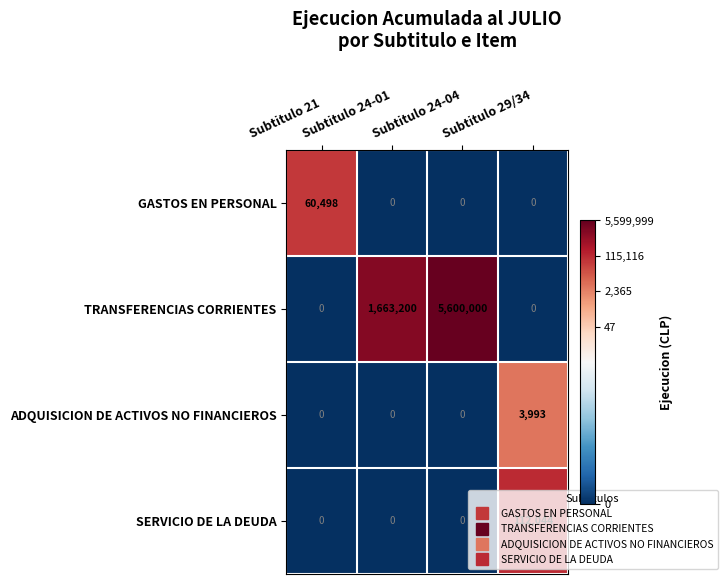

List the series in order of their peak value, highest first.

TRANSFERENCIAS CORRIENTES, SERVICIO DE LA DEUDA, GASTOS EN PERSONAL, ADQUISICION DE ACTIVOS NO FINANCIEROS